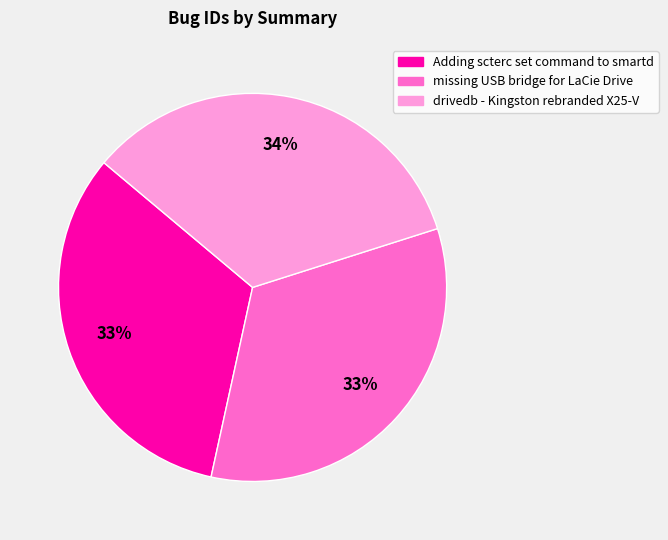

To the nearest percent, what is the average slice percentage?

33%